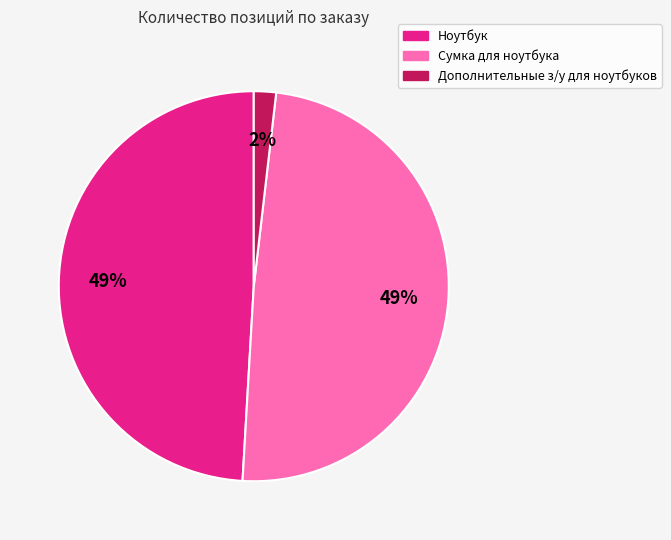

To the nearest percent, what is the difference between the Ноутбук and Дополнительные з/у для ноутбуков slice percentages?

47%